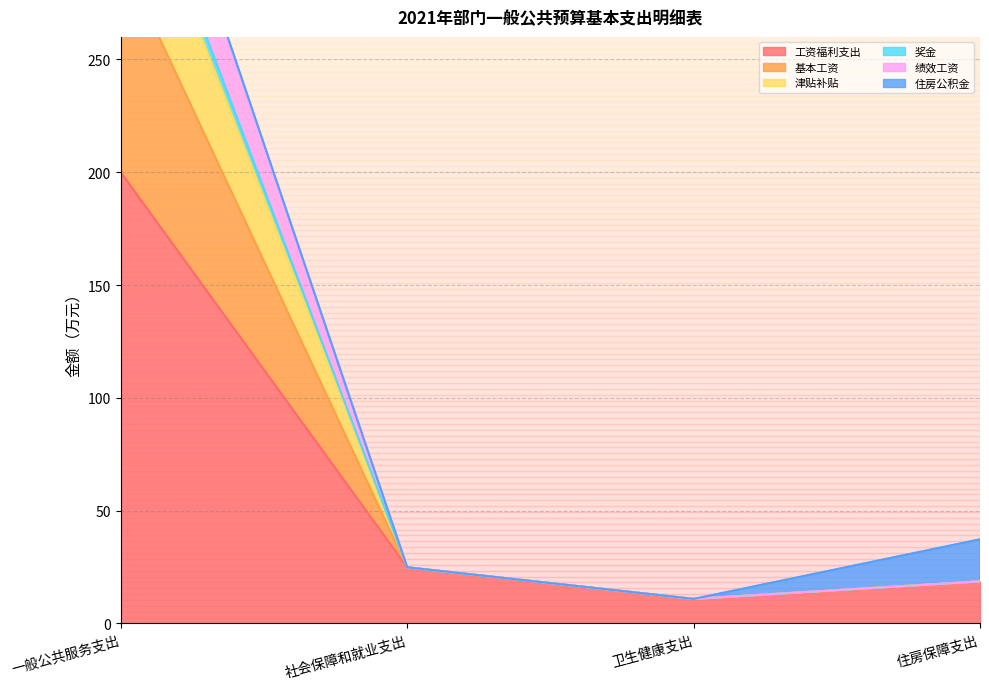

At which category does the chart reach its minimum across all series?

卫生健康支出